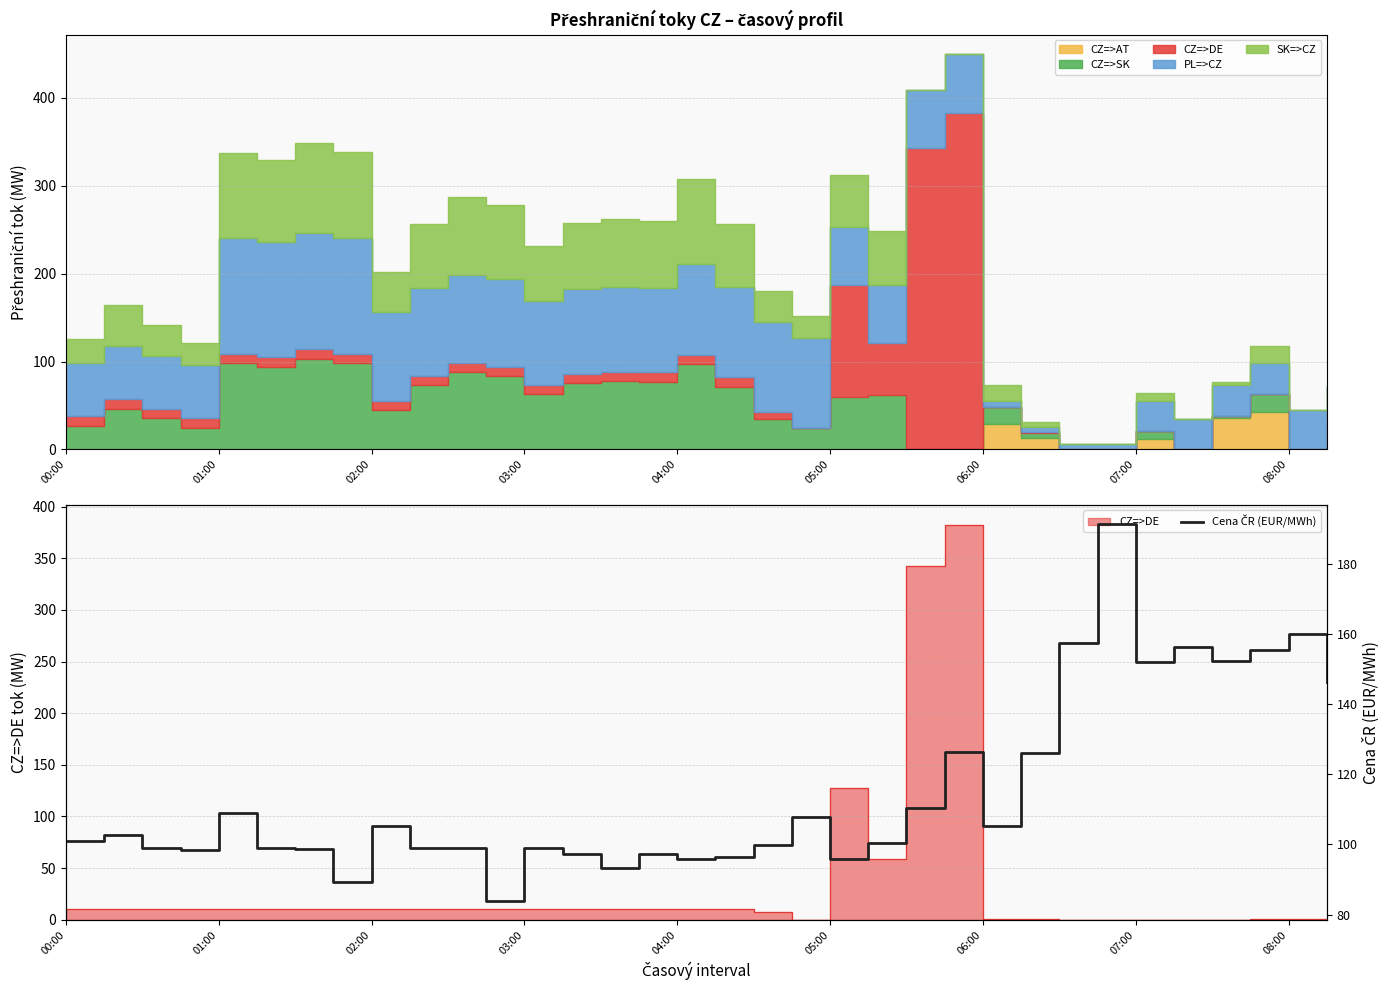

Where does the data first go above 100?

00:00